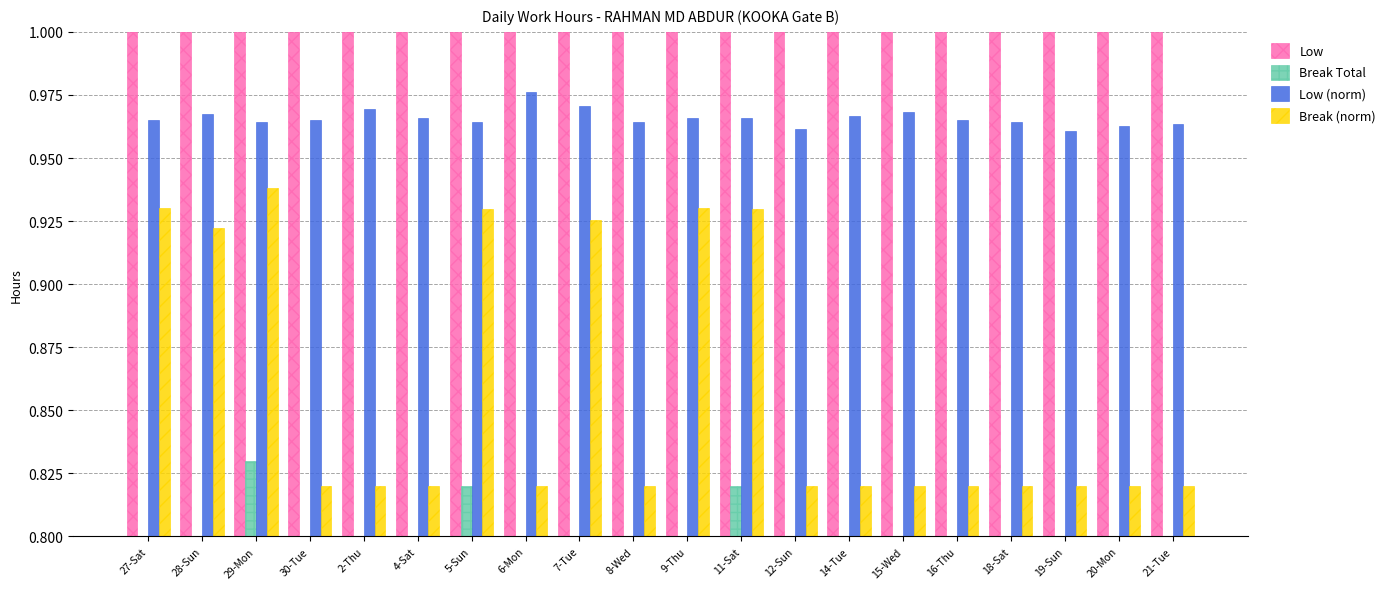

What is the maximum value for Break Total?

0.8